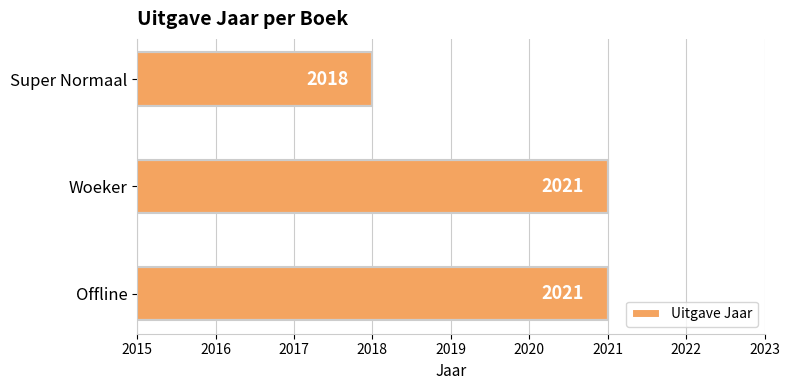

What is the greatest value displayed?

2021